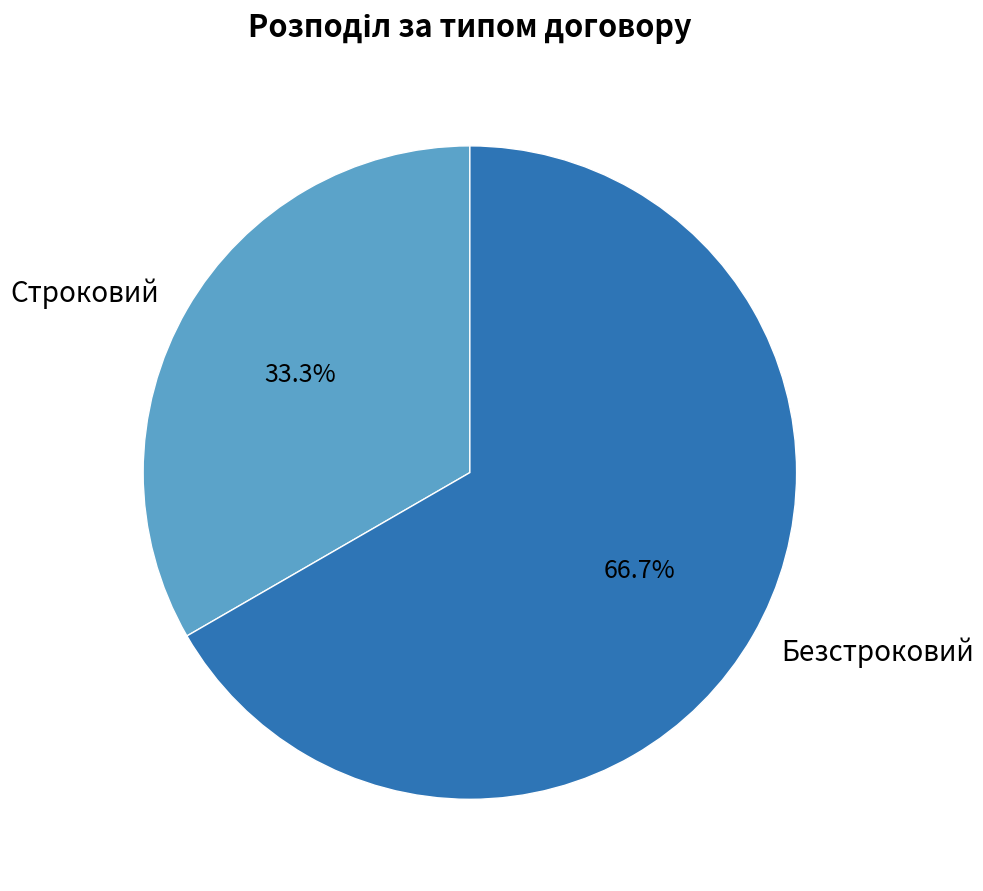

What is the smallest slice in the pie chart?

Строковий